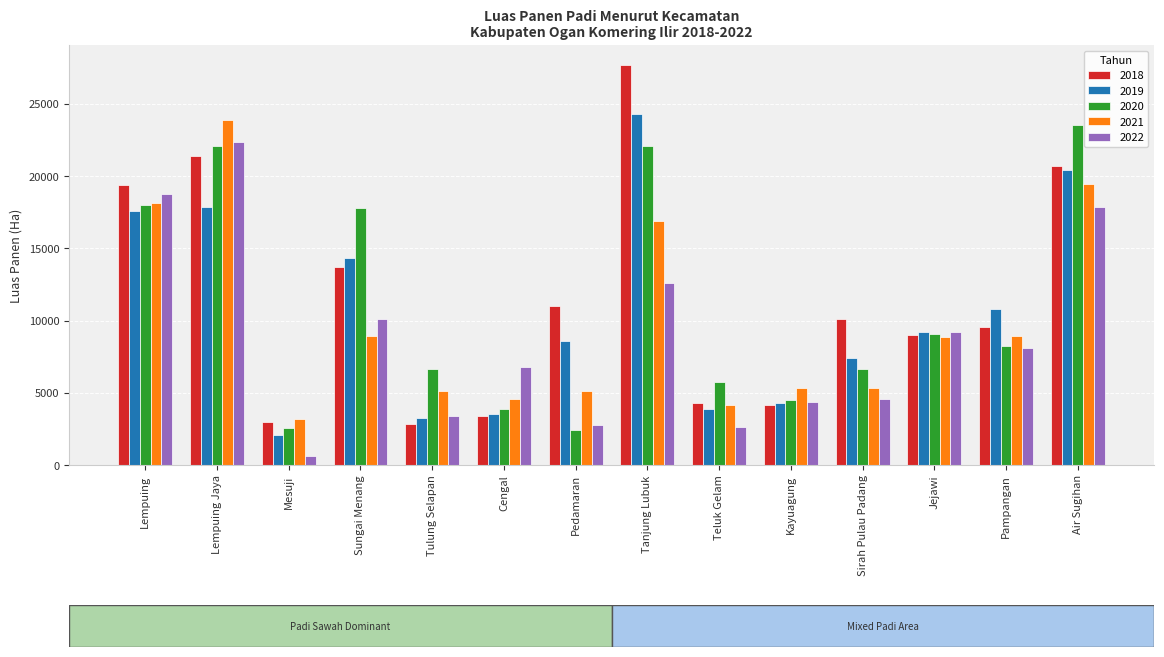

Rank the series at Tanjung Lubuk from highest to lowest value.

2018, 2019, 2020, 2021, 2022